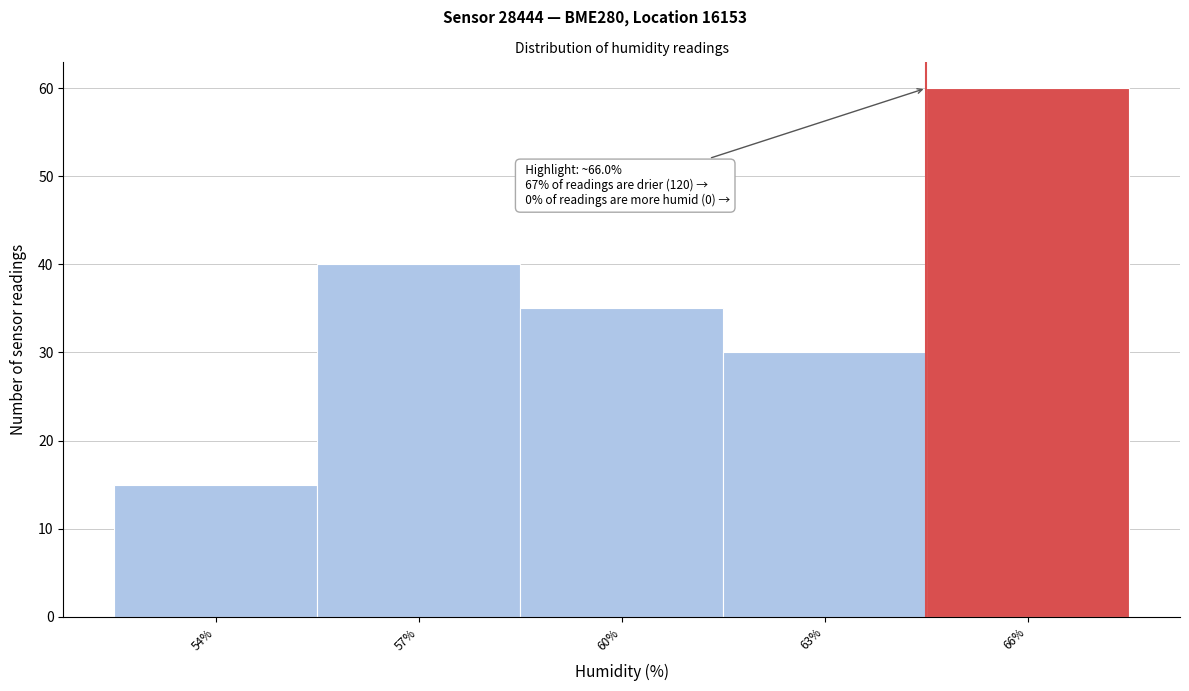

Reading right to left, transcribe all the data shown in this chart.

60	30	35	40	15